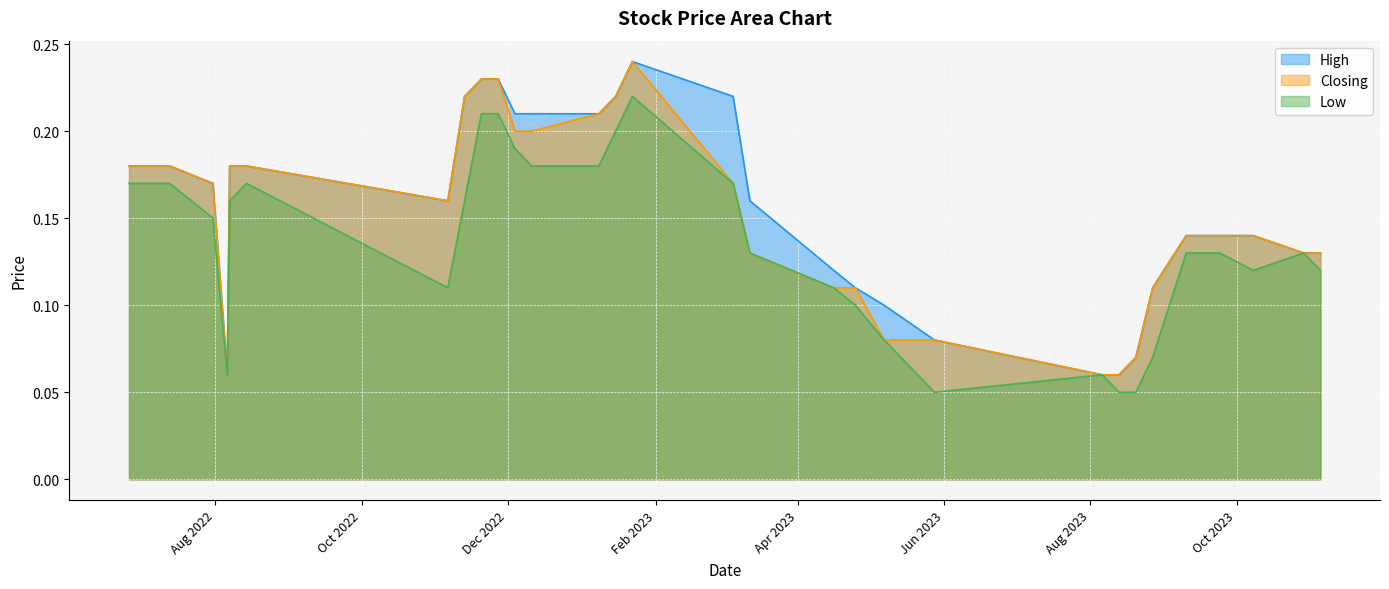

Reading left to right, what are all the values shown in this chart?

High: High=0.2	Low=0.2	Closing=0.2	3=0.2	4=0.2	5=0.2	6=0.2	7=0.2	8=0.1	9=0.2	10=0.1	11=0.1	12=0.2	13=0.2	14=0.2	15=0.2	16=0.2	17=0.2	18=0.2	19=0.1	20=0.1	21=0.1	22=0.1	23=0.1	24=0.1	25=0.1	26=0.1	27=0.1	28=0.1	29=0.1
Low: High=0.2	Low=0.2	Closing=0.1	3=0.2	4=0.1	5=0.2	6=0.2	7=0.2	8=0.1	9=0.2	10=0.1	11=0.1	12=0.2	13=0.2	14=0.2	15=0.2	16=0.2	17=0.2	18=0.1	19=0.1	20=0.1	21=0.1	22=0.1	23=0.1	24=0.1	25=0.1	26=0.1	27=0.1	28=0.1	29=0.1
Closing: High=0.2	Low=0.2	Closing=0.2	3=0.2	4=0.2	5=0.2	6=0.2	7=0.2	8=0.1	9=0.2	10=0.1	11=0.1	12=0.2	13=0.2	14=0.2	15=0.2	16=0.2	17=0.2	18=0.1	19=0.1	20=0.1	21=0.1	22=0.1	23=0.1	24=0.1	25=0.1	26=0.1	27=0.1	28=0.1	29=0.1